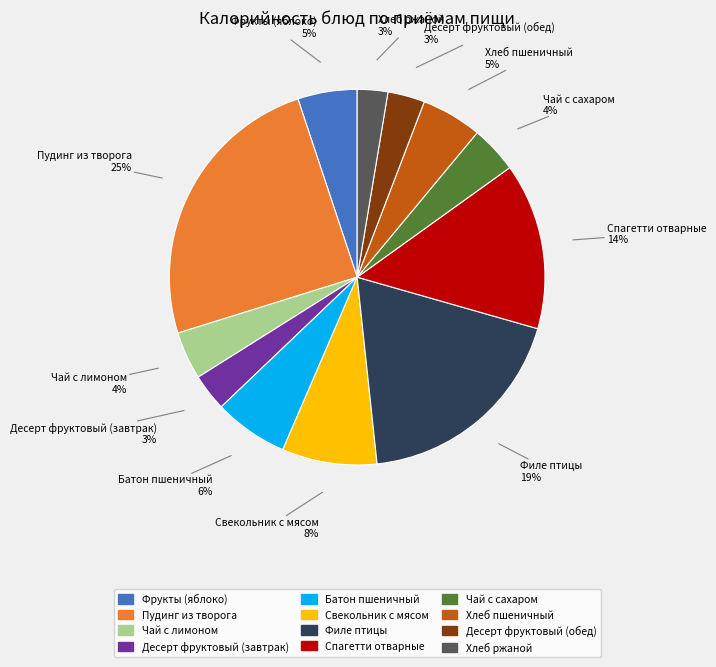

How many segments does this pie chart have?

12